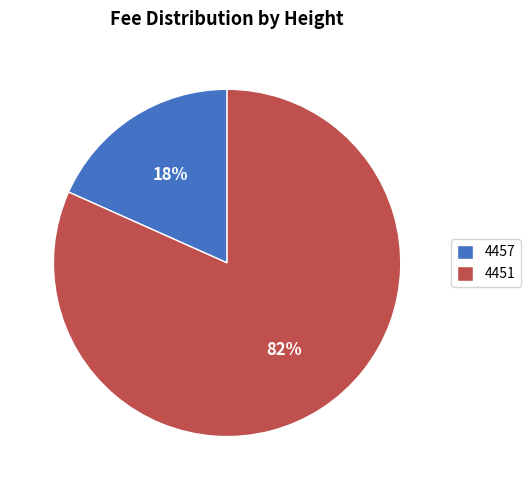

How many slices are in this pie chart?

2